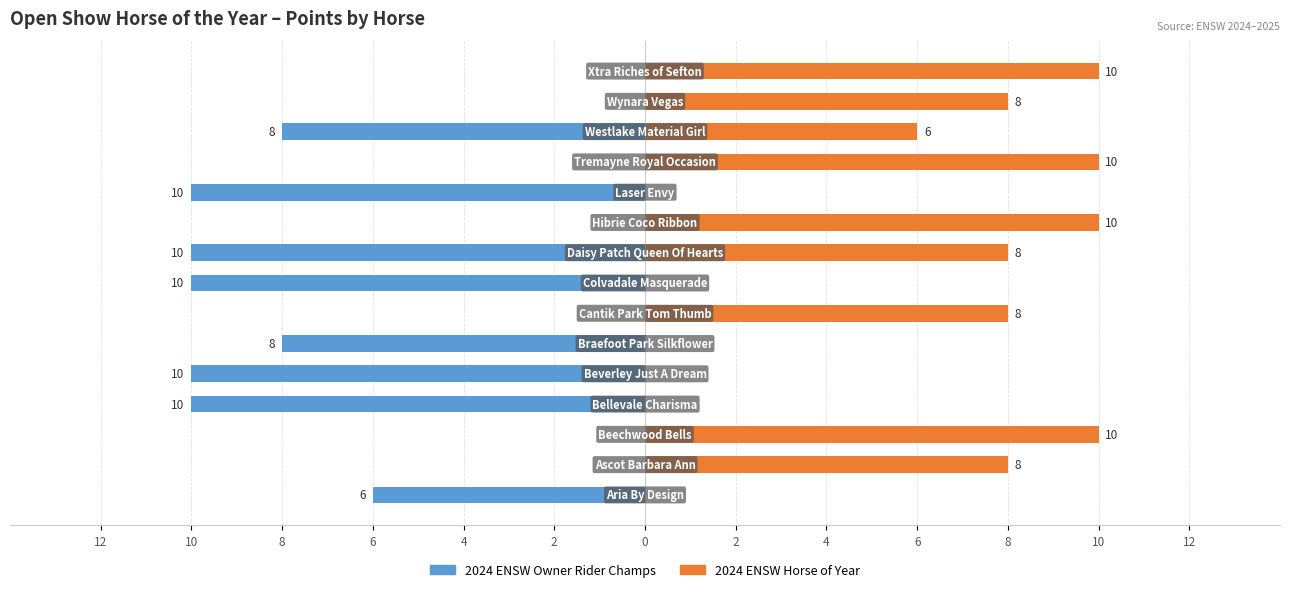

The value of 2024 ENSW Horse of Year at 6 is -6. True or false?

False